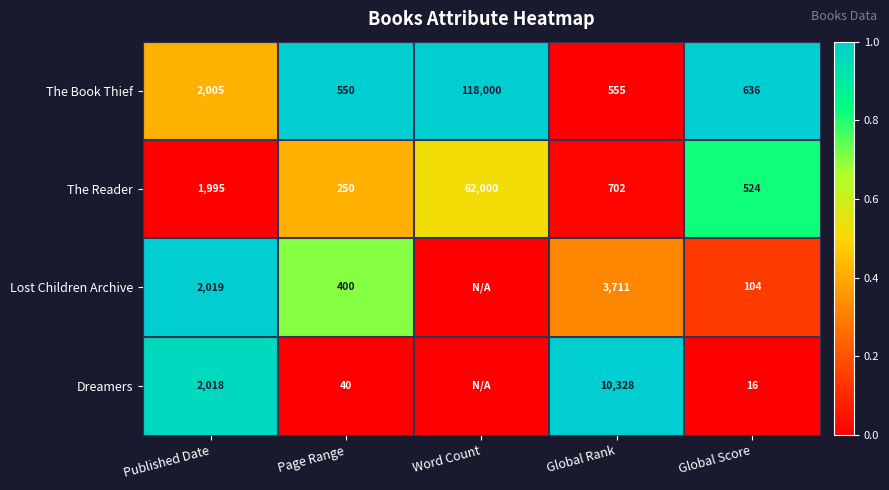

Which series changed the most between Page Range and Global Score?

Lost Children Archive